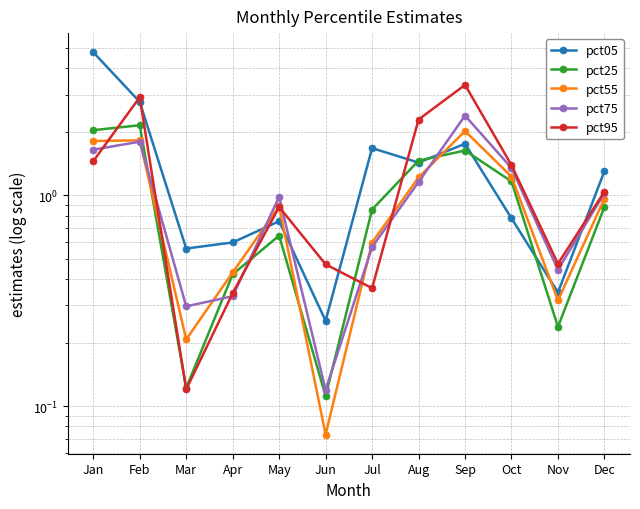

At how many categories does at least one series exceed 0?

12